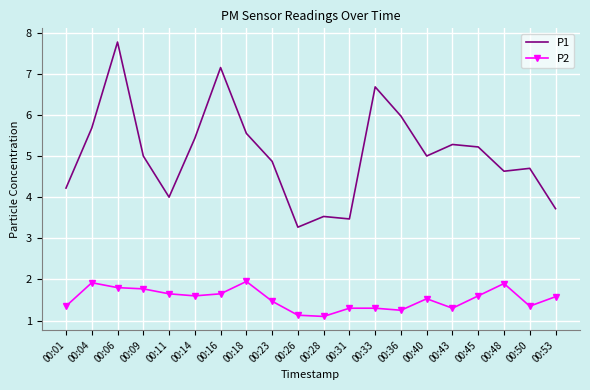

Which series has the largest range (max minus min)?

P1